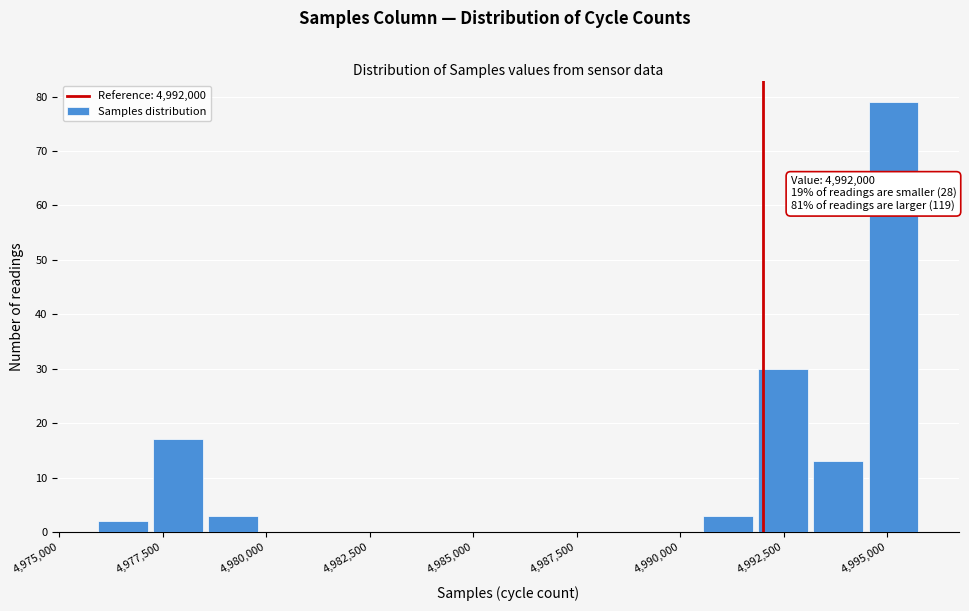

Read against the x-axis, roughly where is the centre of the tallest bar?

4995000